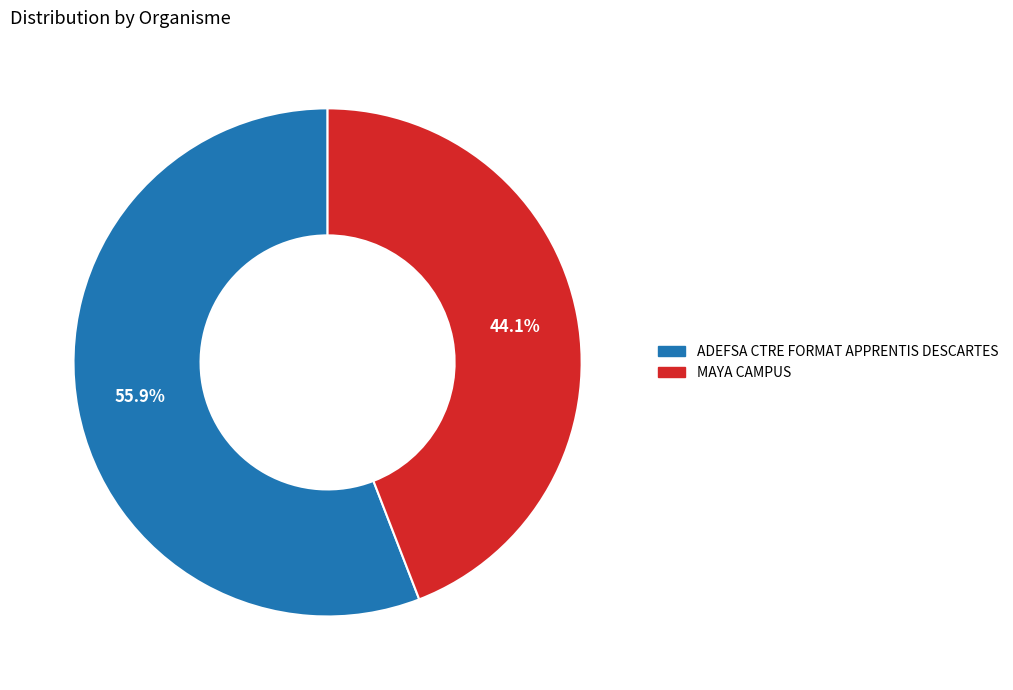

Rank the categories by value from highest to lowest.

ADEFSA CTRE FORMAT APPRENTIS DESCARTES, MAYA CAMPUS